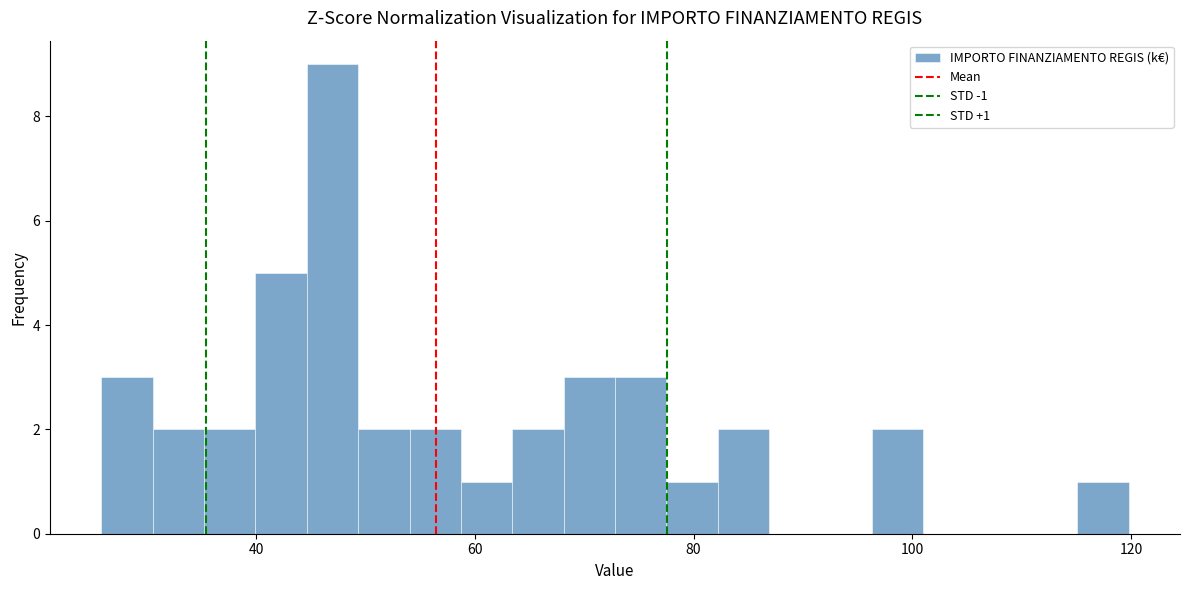

Read against the x-axis, roughly where is the centre of the tallest bar?

46